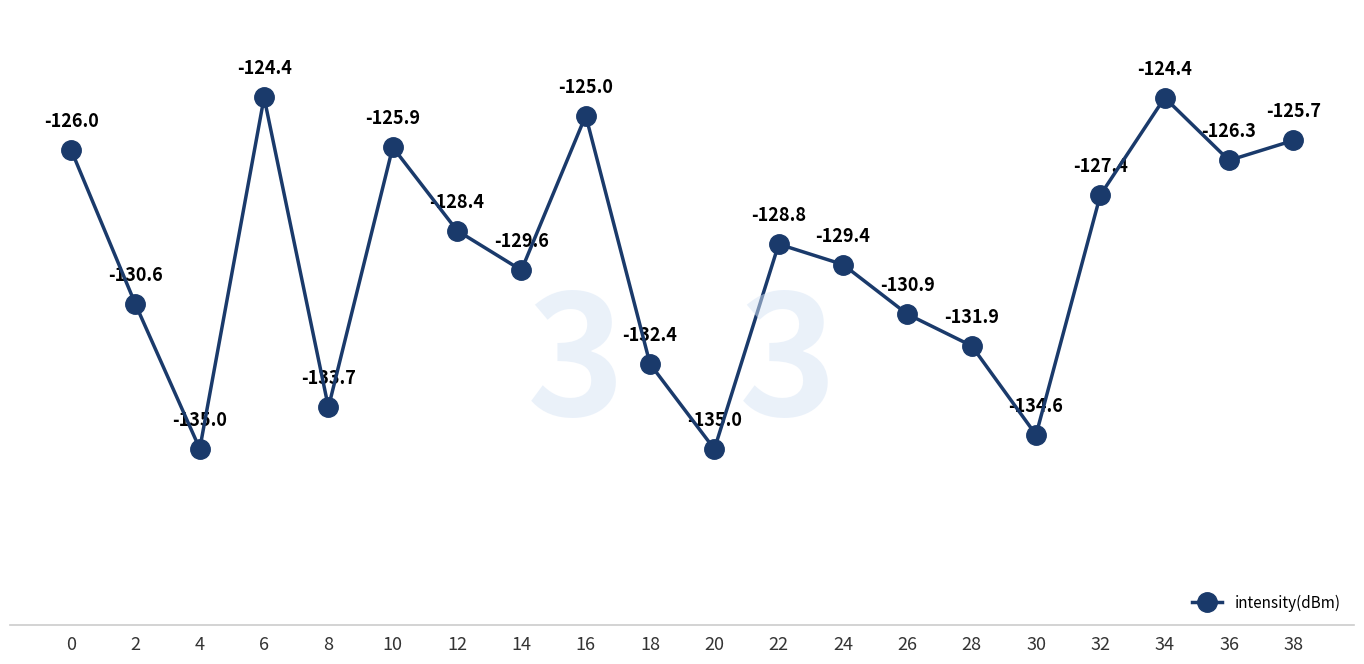

The value at 30 is -134.6. True or false?

True